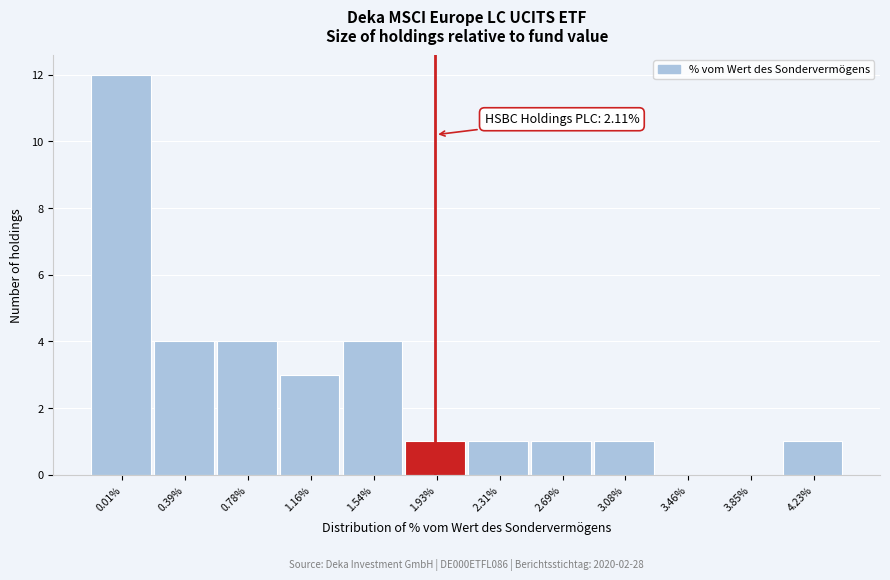

Reading left to right, list all the values displayed in this chart.

0.01%=12	0.39%=4	0.78%=4	1.16%=3	1.54%=4	1.93%=1	2.31%=1	2.69%=1	3.08%=1	3.46%=0	3.85%=0	4.23%=1